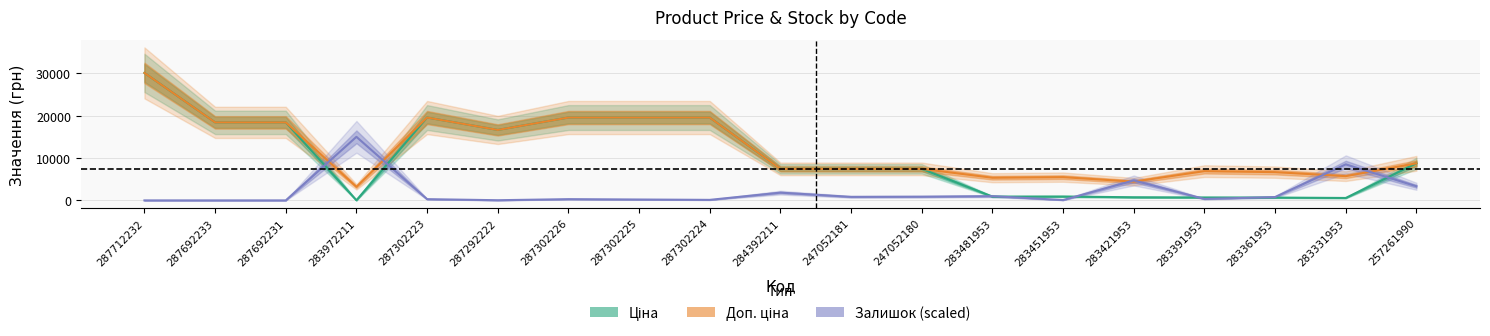

How many distinct data groups are displayed?

3